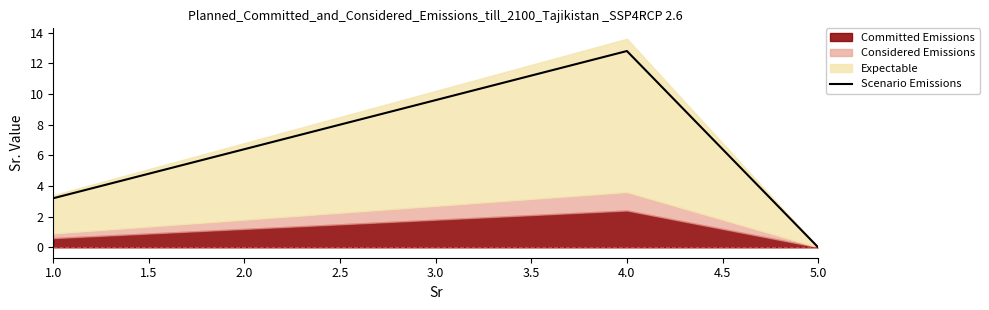

Rank the categories by Scenario Emissions value from lowest to highest.

5.0, 1.0, 2.0, 3.0, 4.0